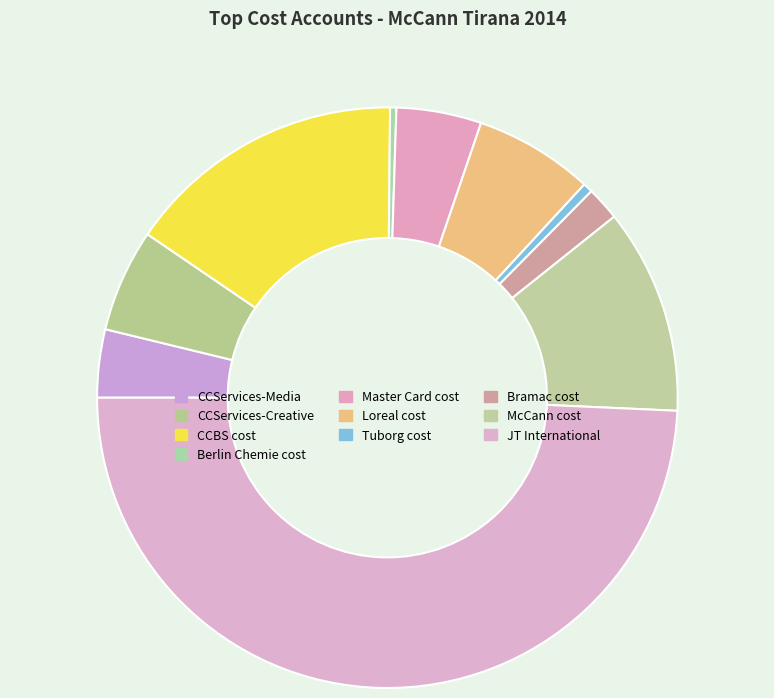

What is the largest slice in the pie chart?

JT International